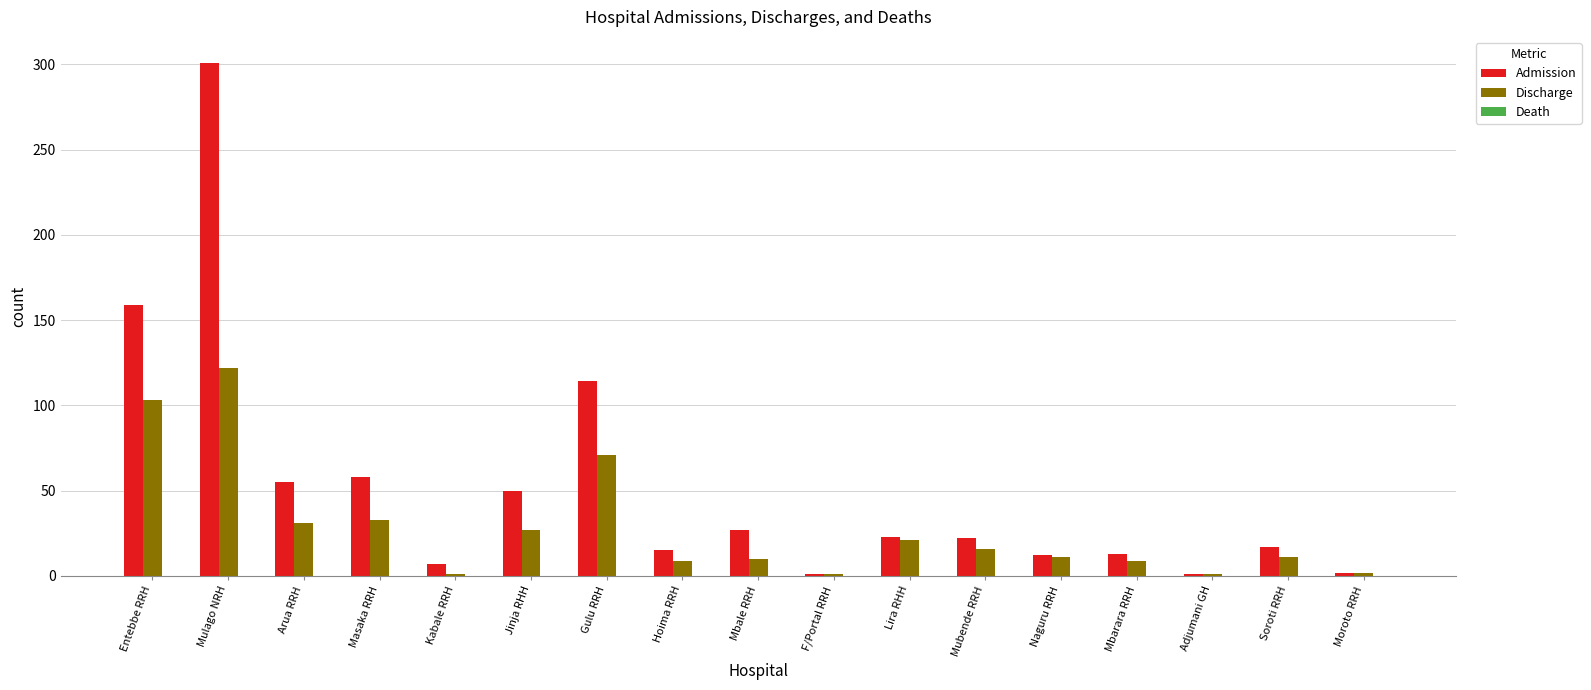

Which series has the widest spread of values?

Admission